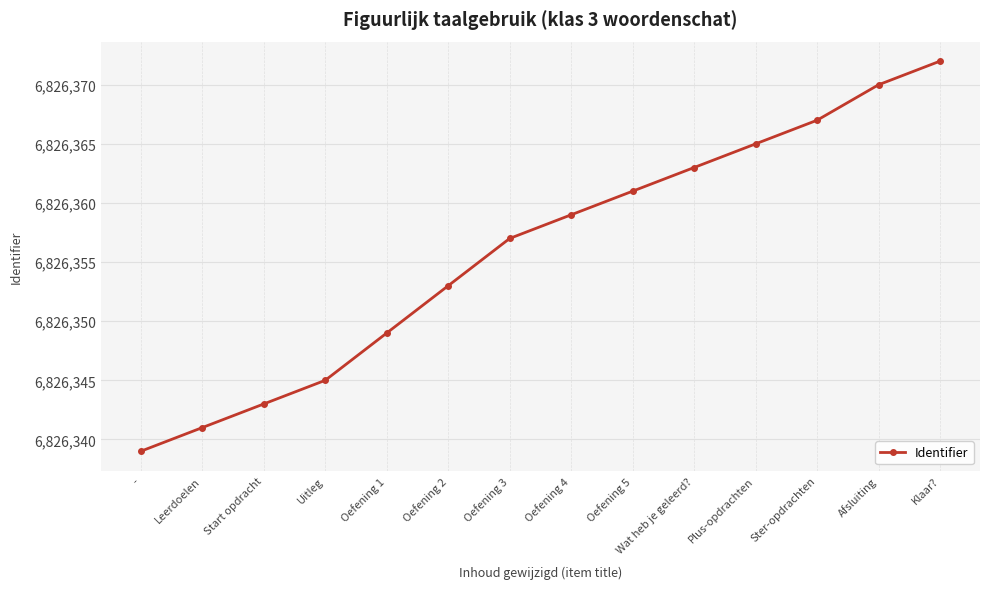

Between Klaar? and Oefening 5, which is larger?

Klaar?